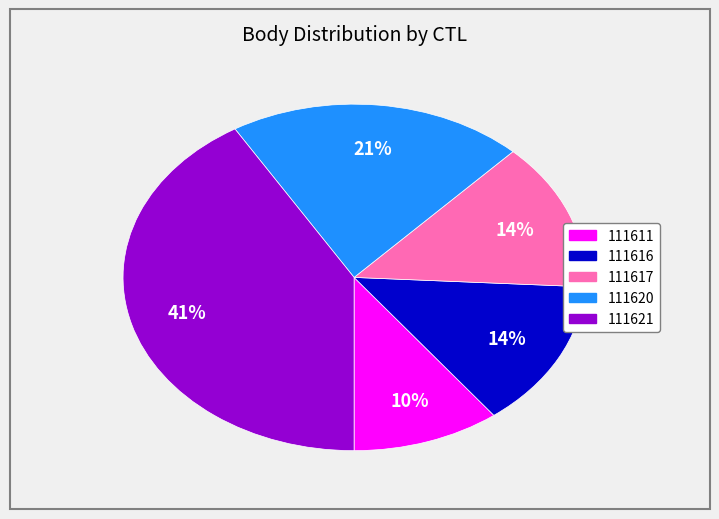

What is the smallest slice in the pie chart?

111611